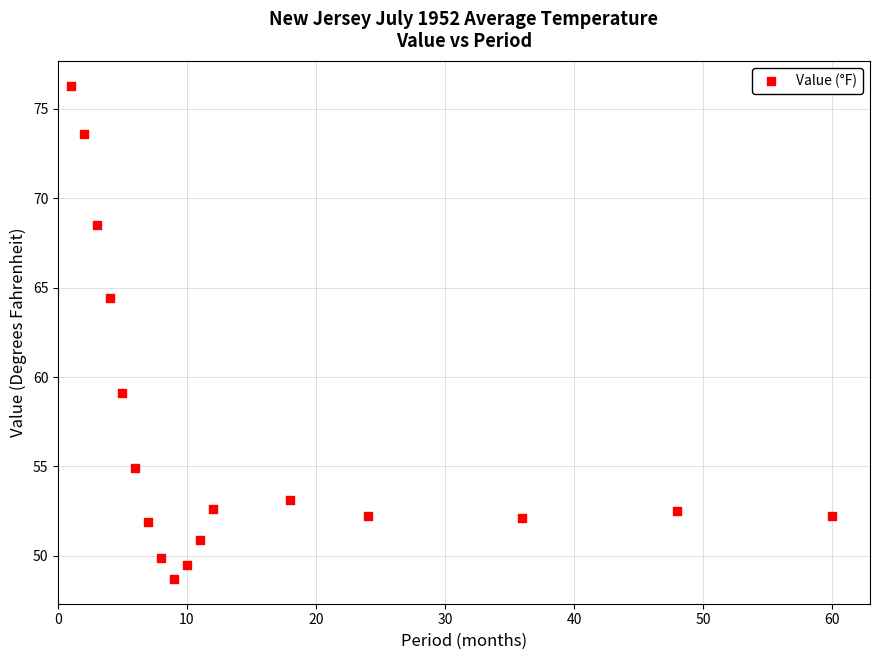

What Y value in the scatter plot is closest to 62?

64.4